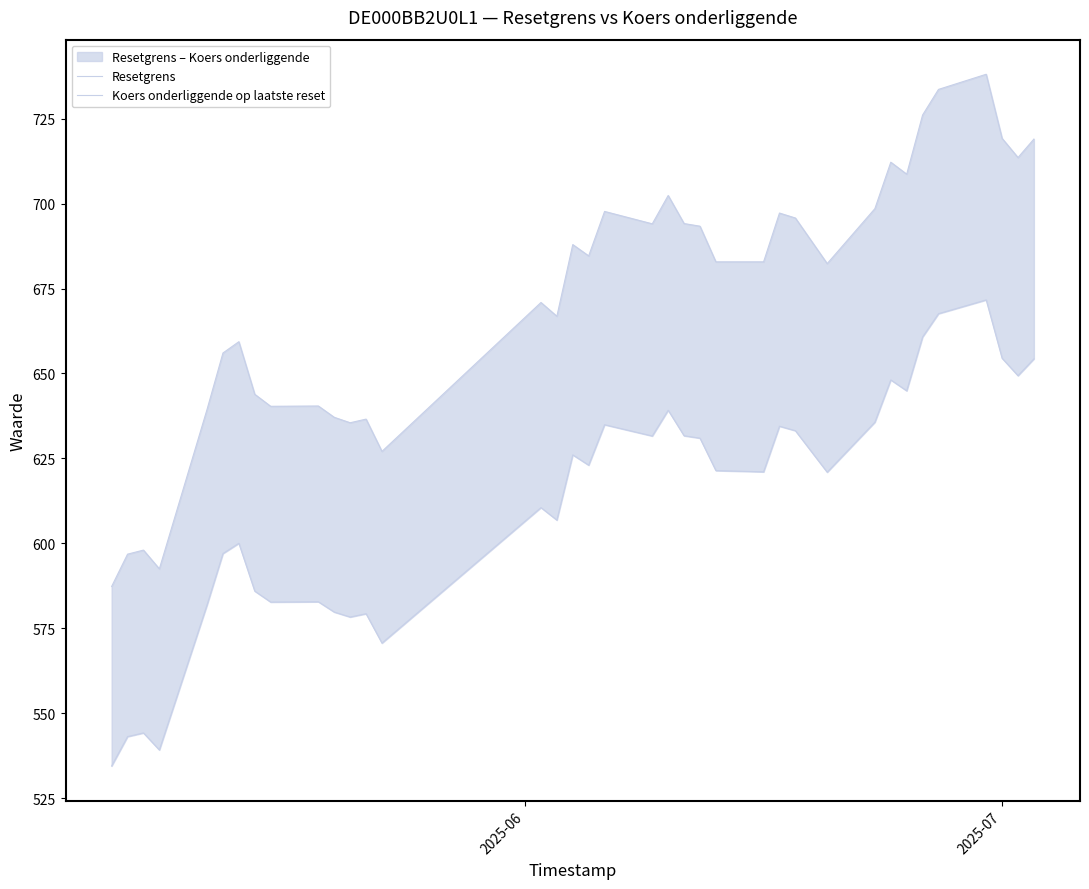

Does the chart display data point markers on the line(s)?

No